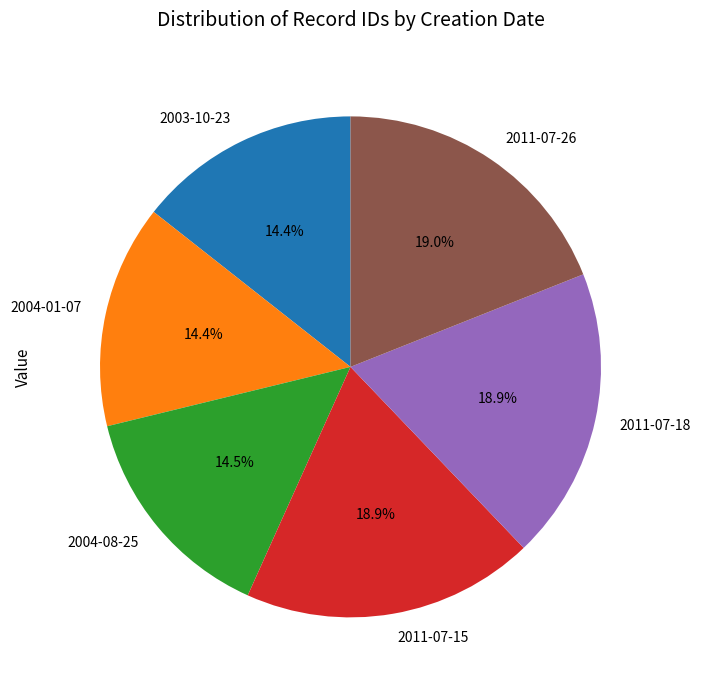

Combined, what portion of the pie is 2004-01-07 and 2011-07-26?

33.4%